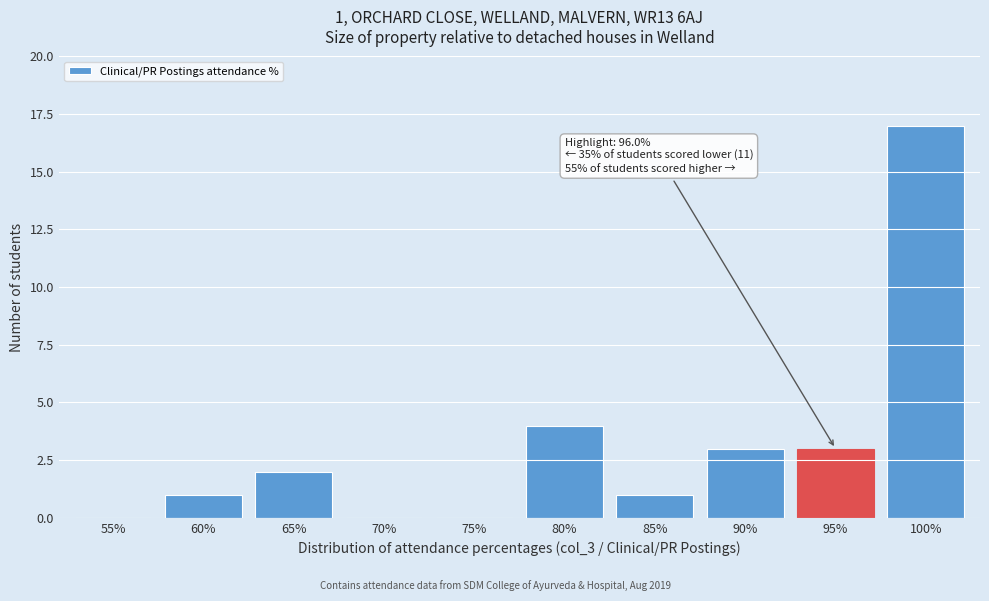

Reading left to right, list all the values displayed in this chart.

55%=0	60%=1	65%=2	70%=0	75%=0	80%=4	85%=1	90%=3	95%=3	100%=17